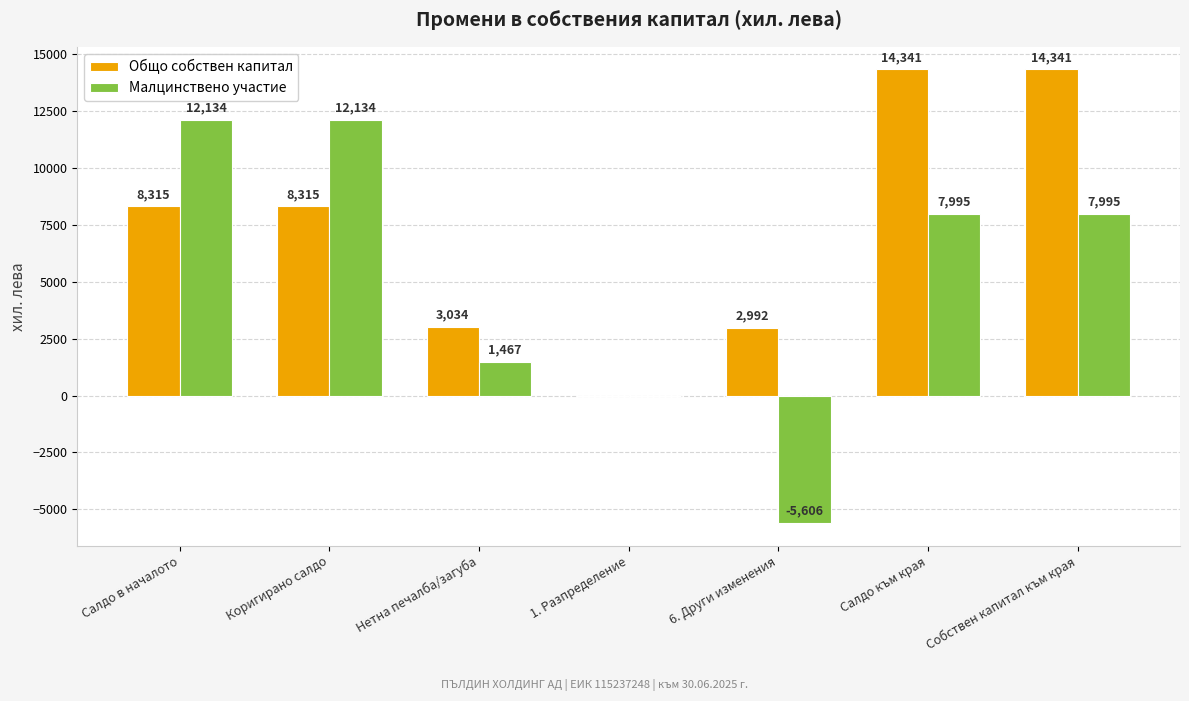

Count the number of data series in this chart.

2